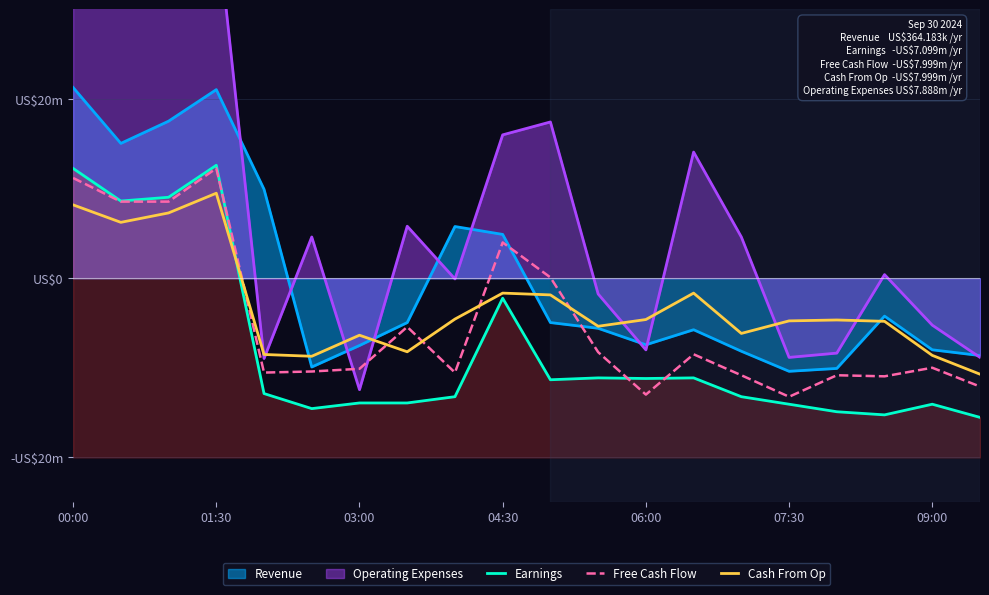

In Cash From Op, how many points are lower than both neighbors (excluding endpoints)?

5